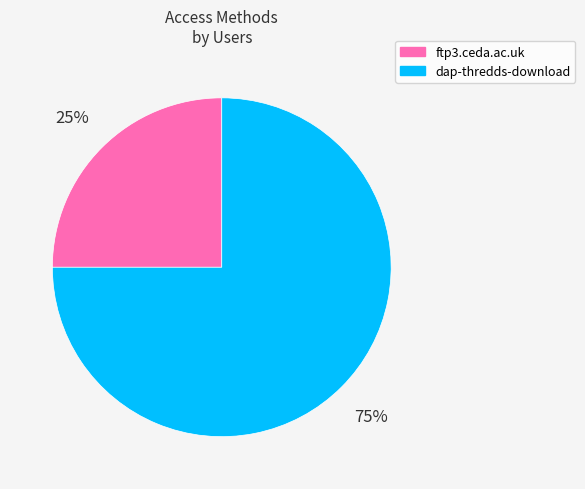

Is it true that dap-thredds-download is 68% of the pie?

False